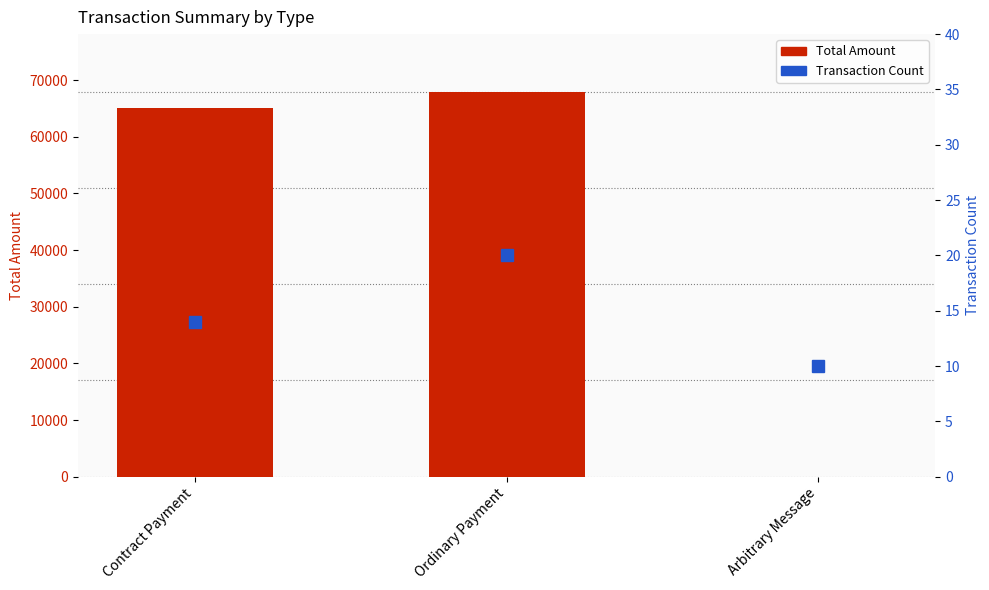

What is the value of the Transaction Count bar at the 2nd from the left?

20.0